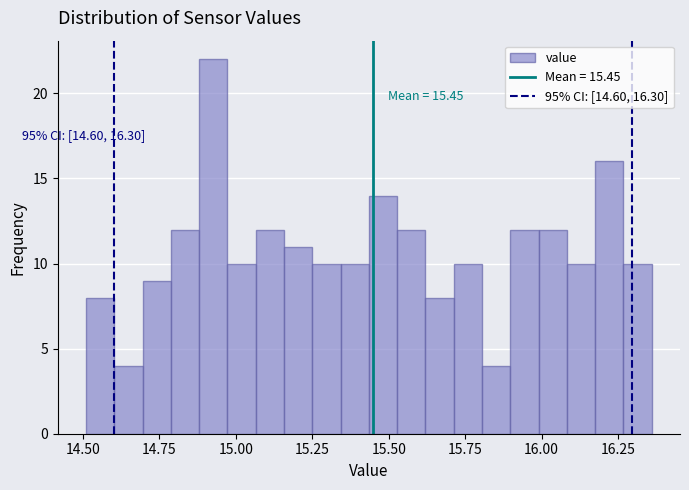

Read against the x-axis, roughly where is the centre of the tallest bar?

14.95